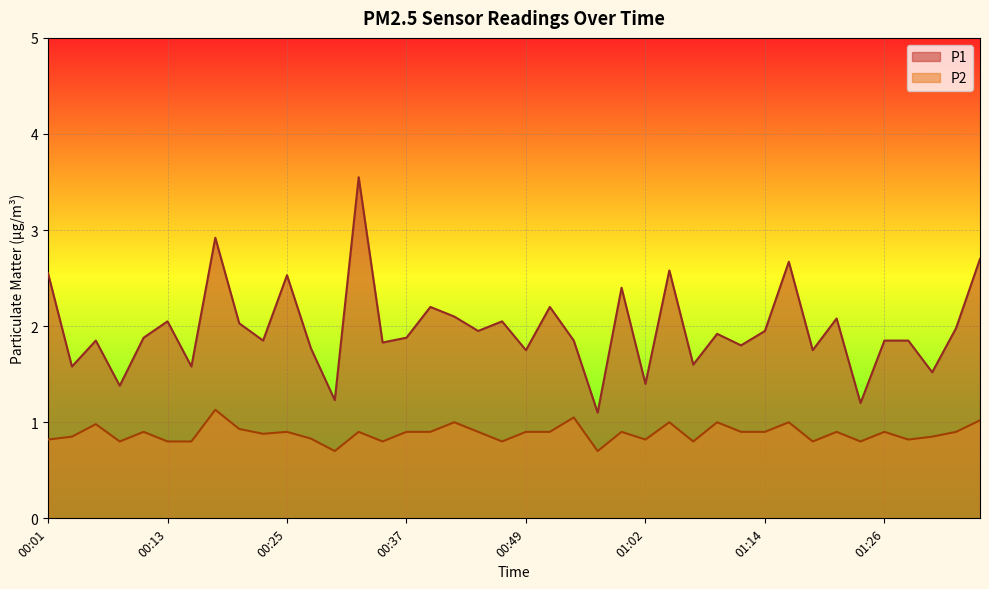

True or false: P1 and P2 intersect in this chart.

False